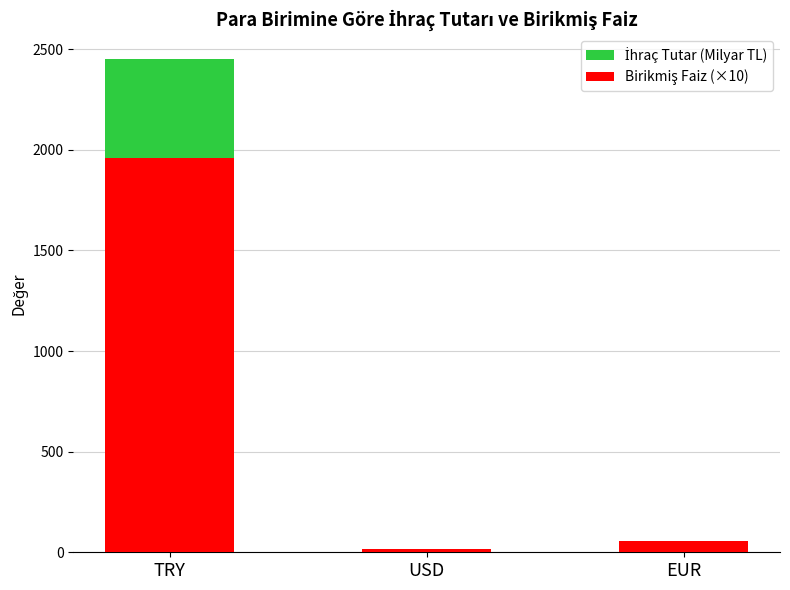

What is the sum of the İhraç Tutar (Milyar TL) values at USD and TRY?

2458.0